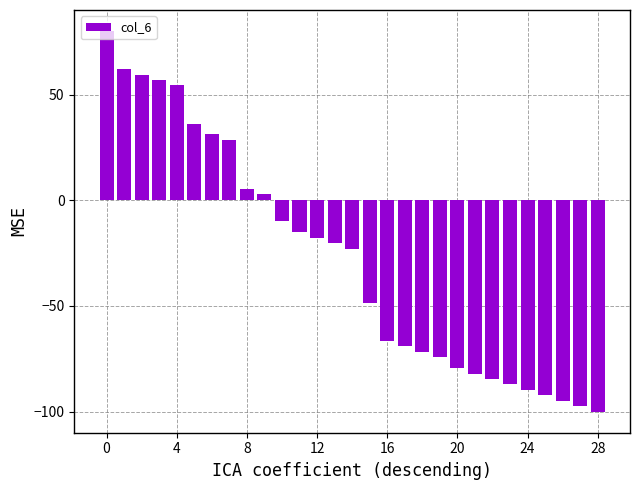

What is the value of the 2nd bar from the left?

62.0